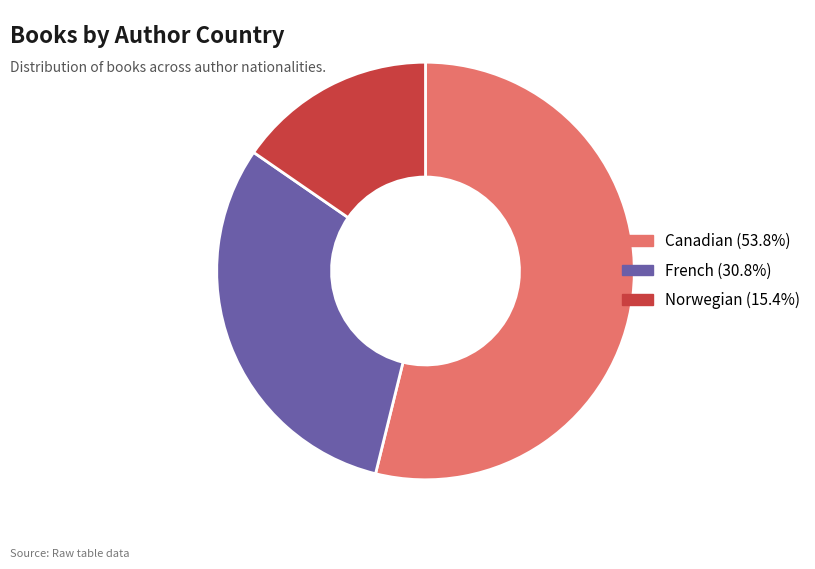

Rank the categories by value from highest to lowest.

Canadian, French, Norwegian